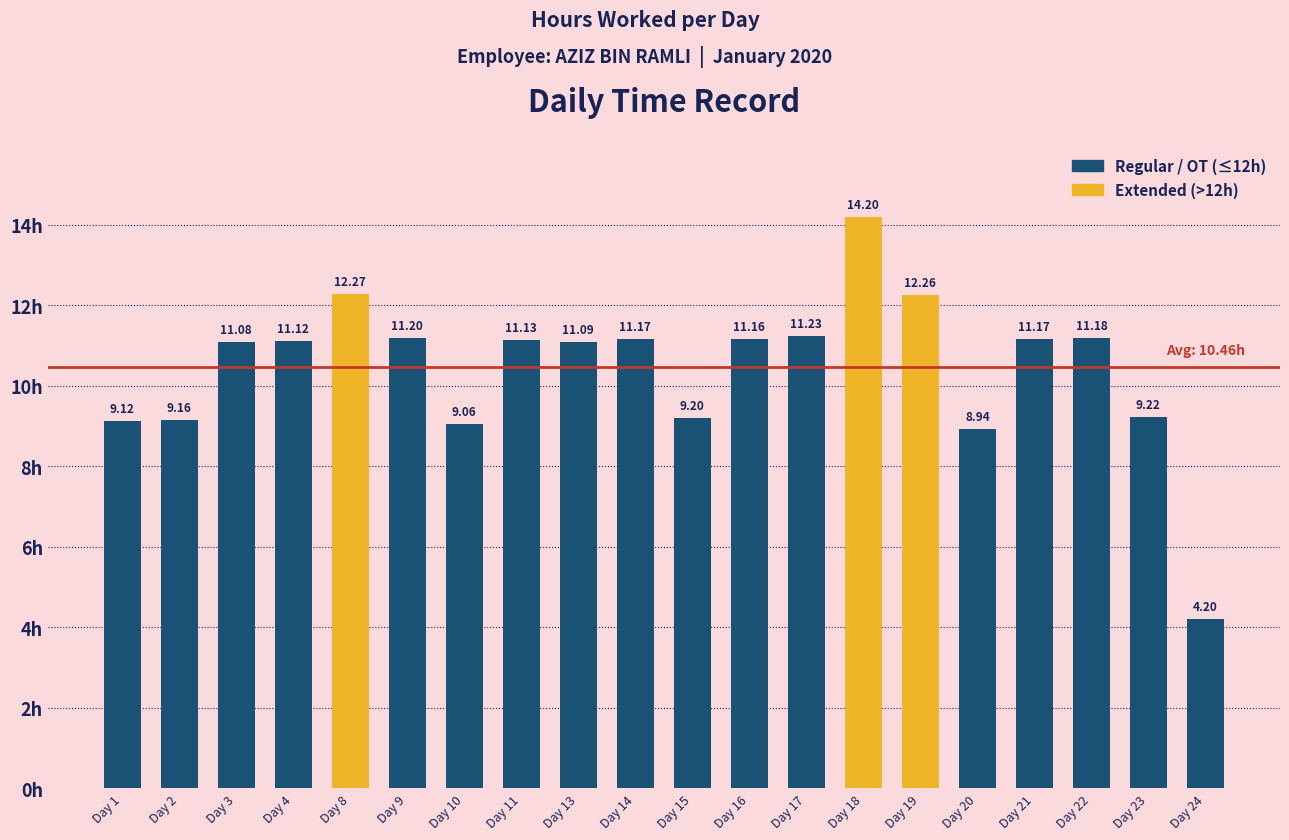

Is it true that the value at Day 9 is 19.8?

False